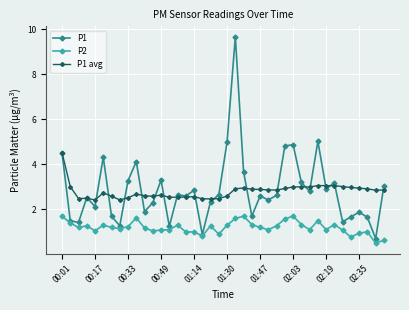

Which series has the largest range (max minus min)?

P1